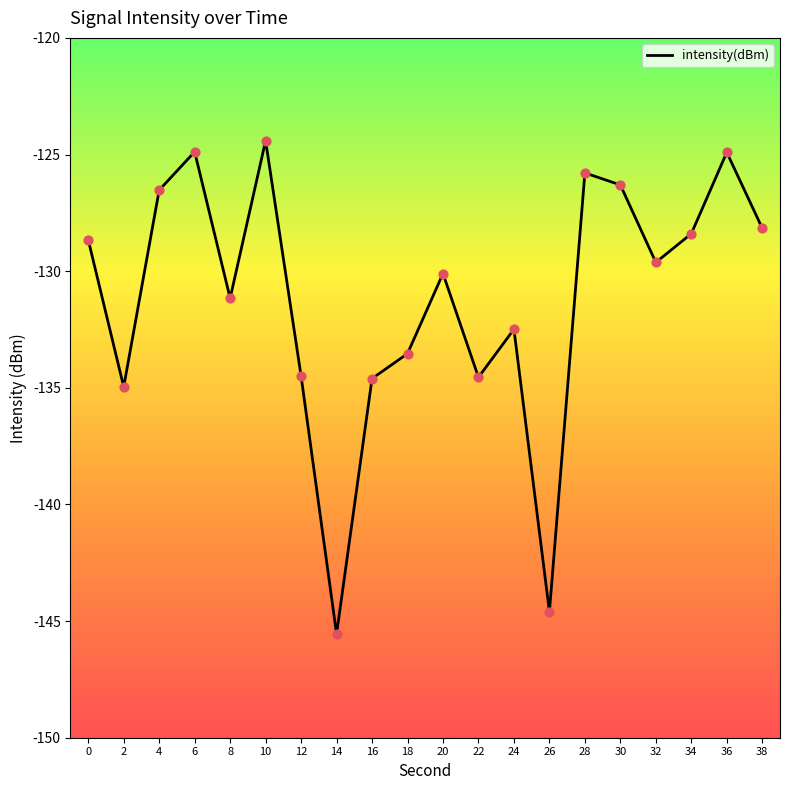

Between 20 and 24, which is larger?

20